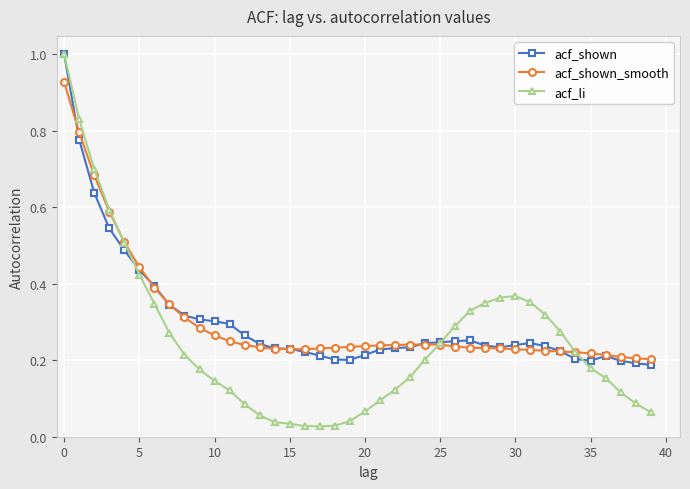

What is the sum of all acf_shown_smooth values?

12.2